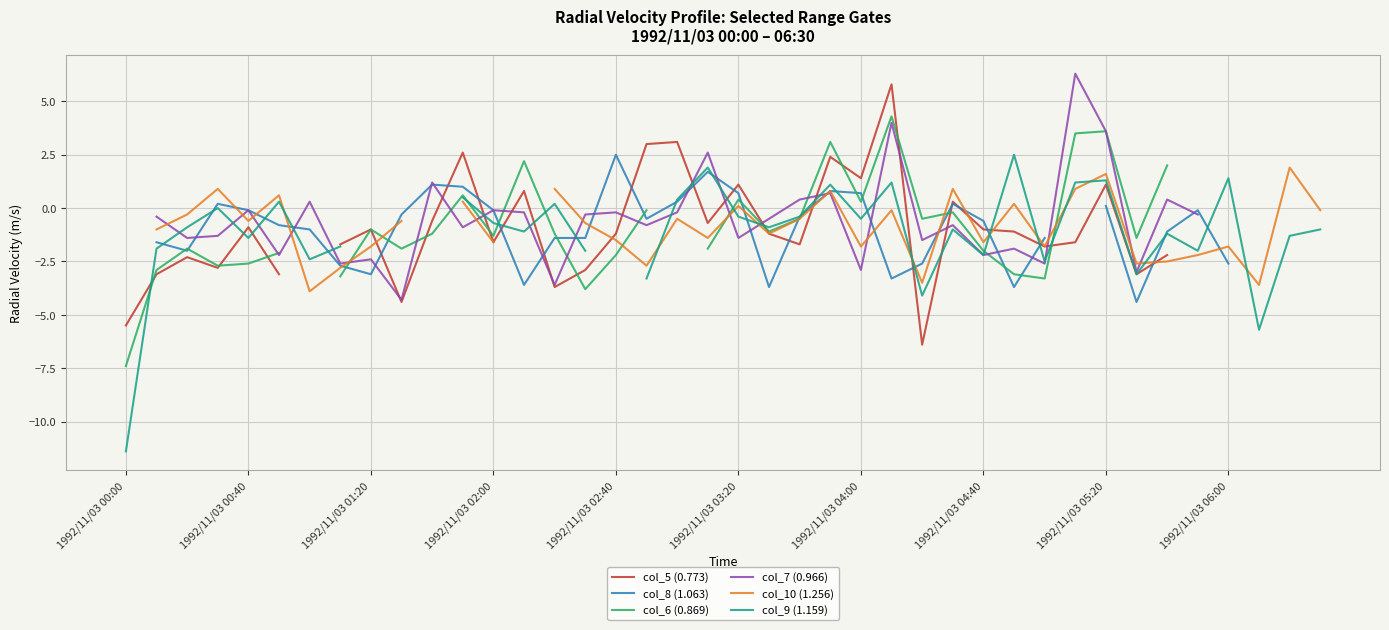

What is the spread (max minus min) of values at 1992/11/03 05:20?

3.5